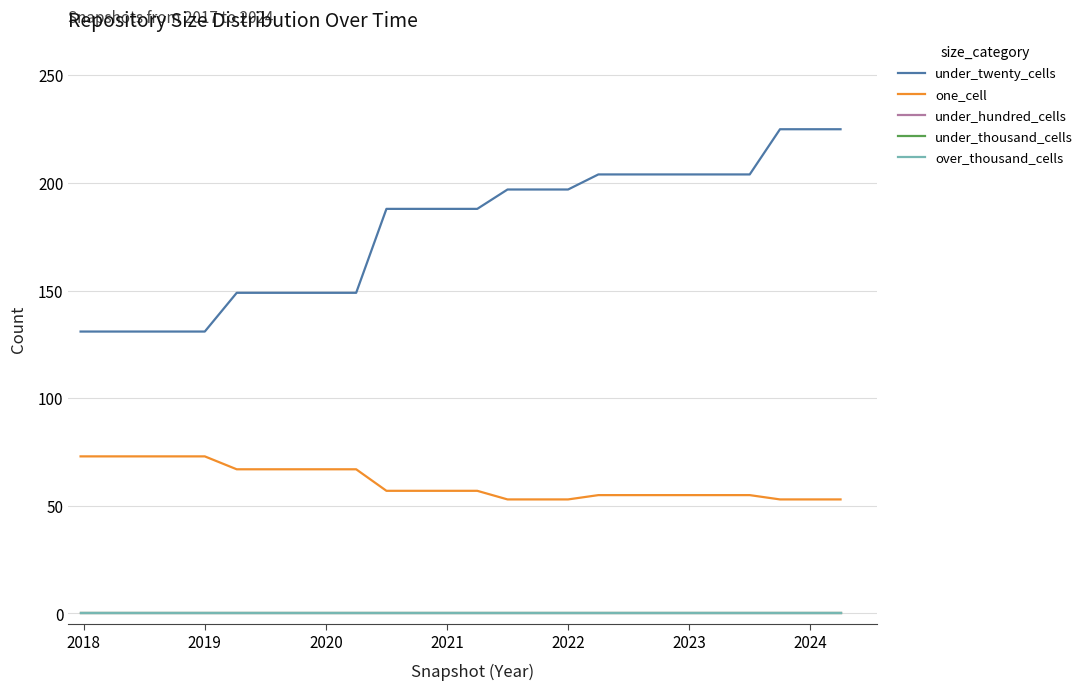

True or false: one_cell and under_hundred_cells cross at least once.

False